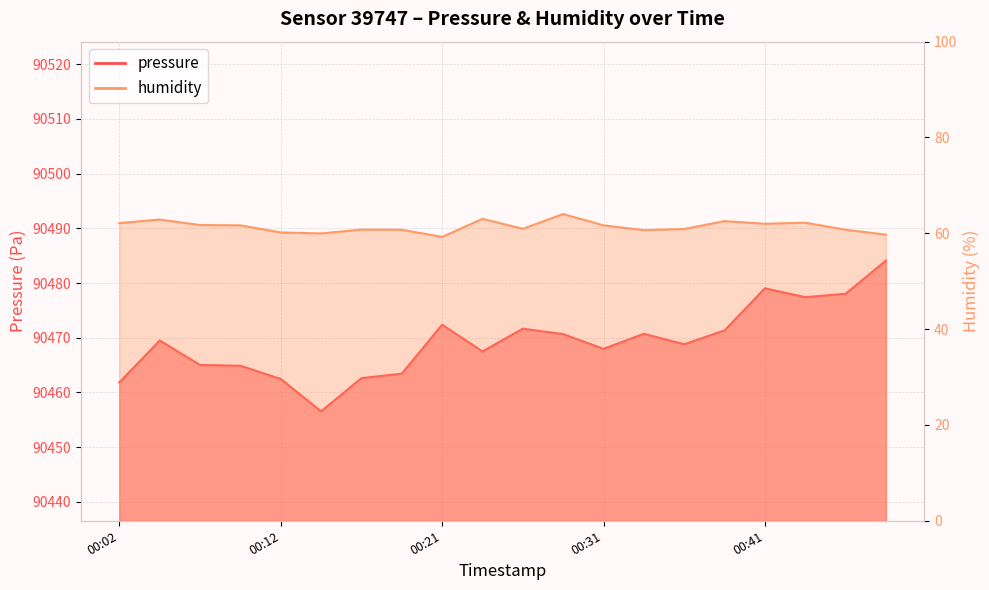

Rank the series by their maximum value, from highest to lowest.

pressure, humidity